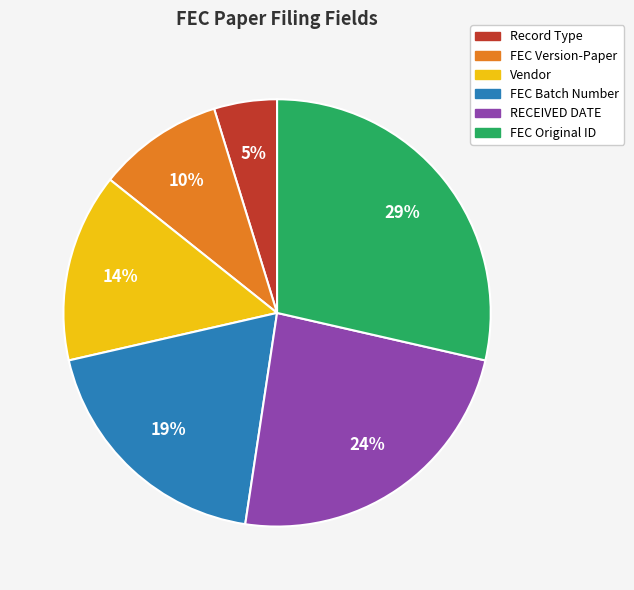

Is the sum of FEC Original ID and FEC Version-Paper greater than half?

No